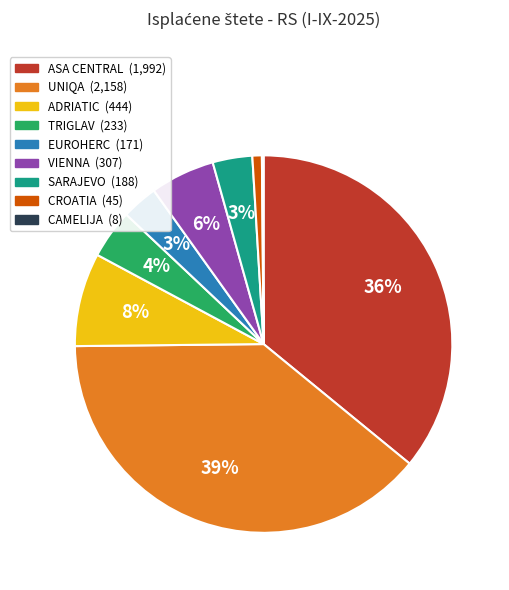

Is there any slice that represents more than half of the pie?

No